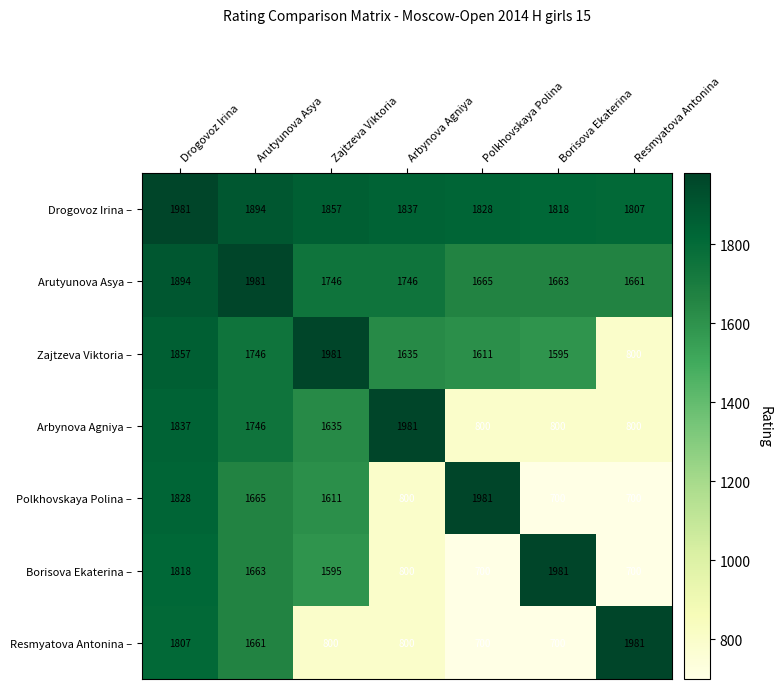

At how many categories does at least one series exceed 1776?

7